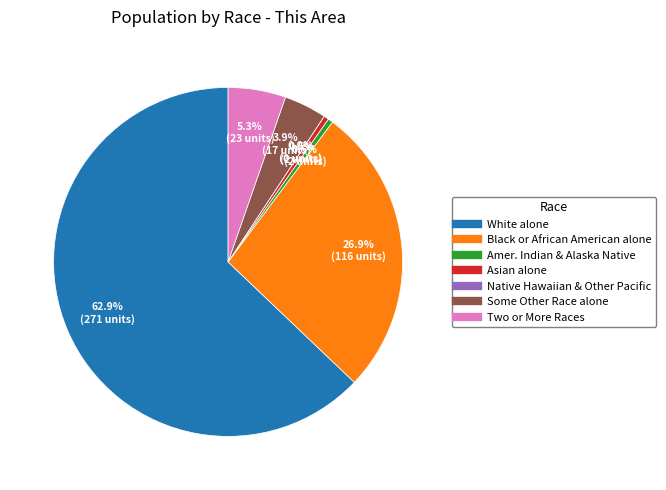

What is the smallest slice in the pie chart?

Native Hawaiian and Other Pacific